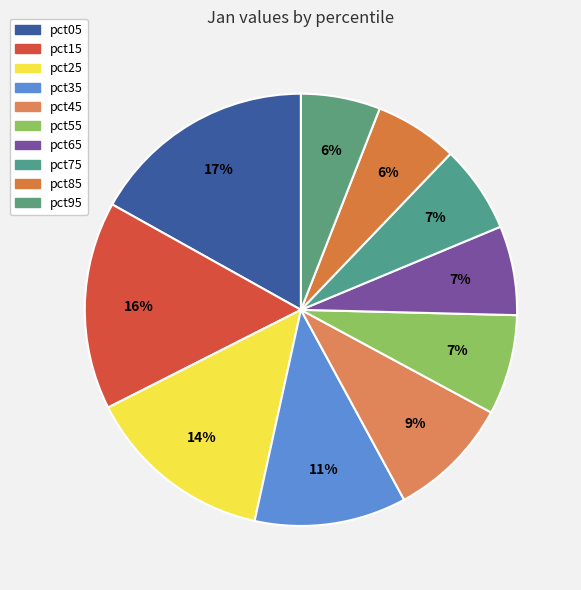

To the nearest percent, what portion does pct45 represent?

9%